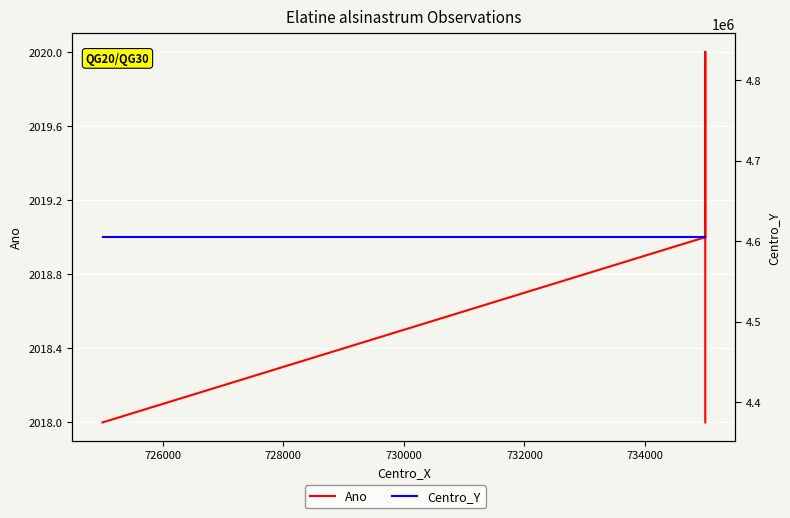

What is the maximum value for Ano?

2020